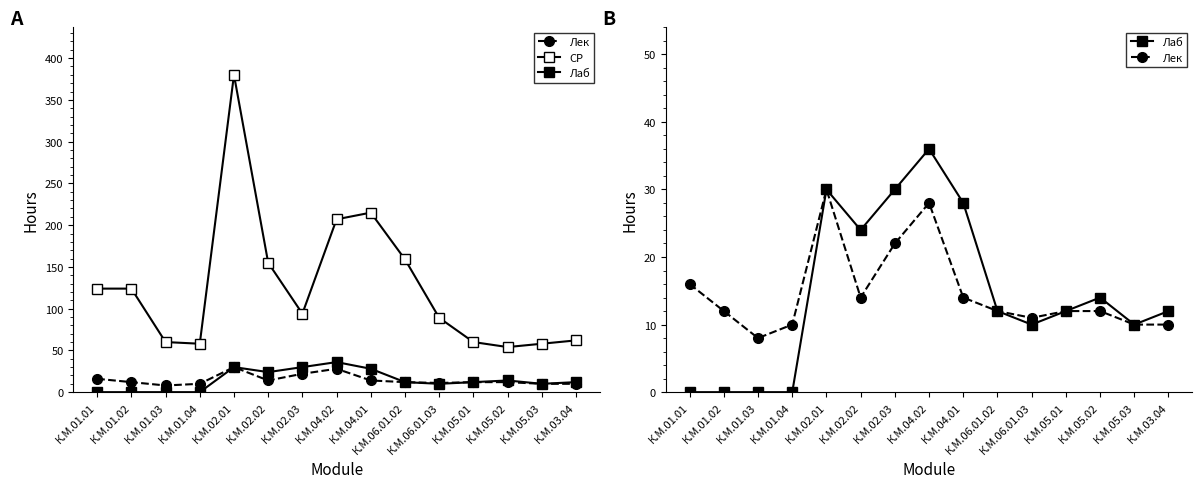

True or false: Лаб has a value of 28 at К.М.04.01.

True